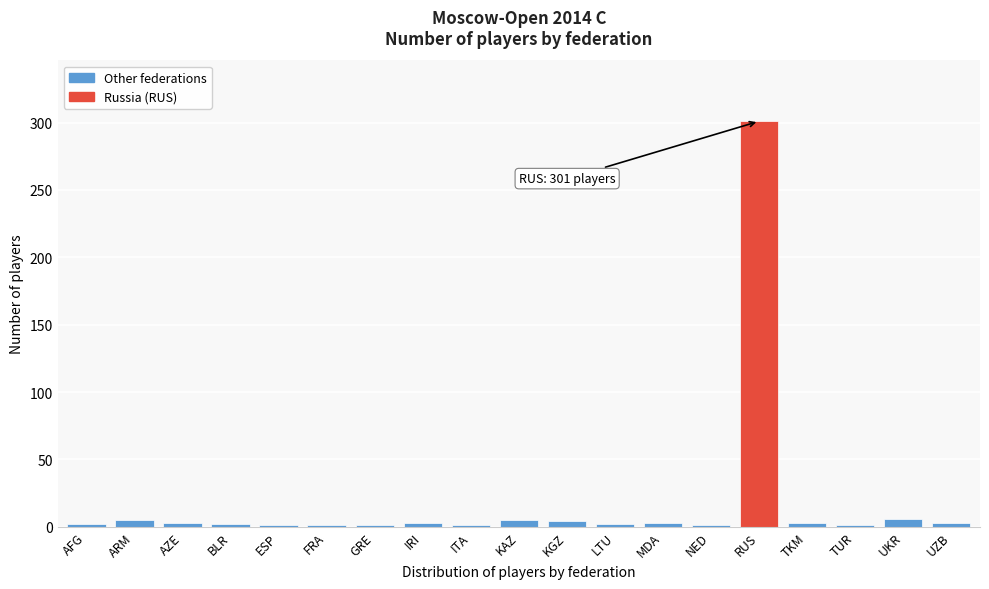

At which category does the chart reach its peak across all series?

RUS